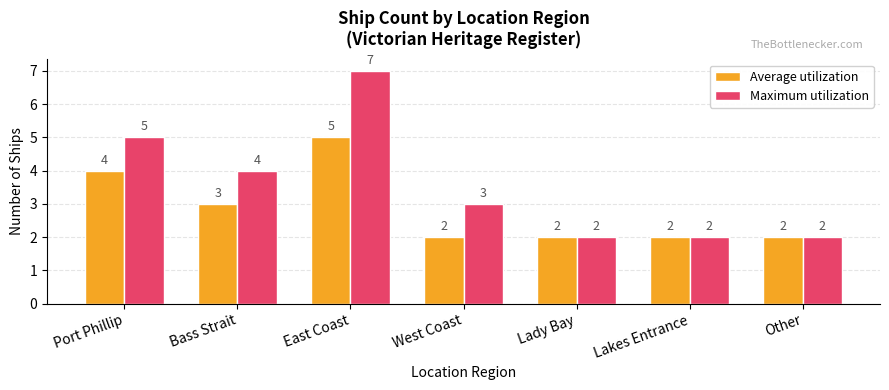

How many bars are there in total?

14